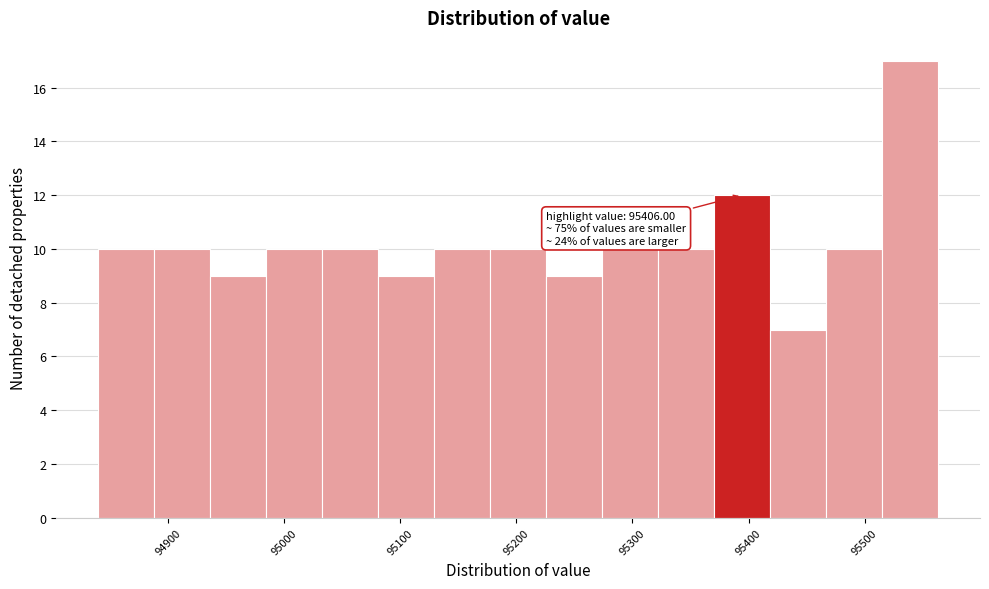

Over which range of the x-axis is the bar tallest?

95510 to 95560